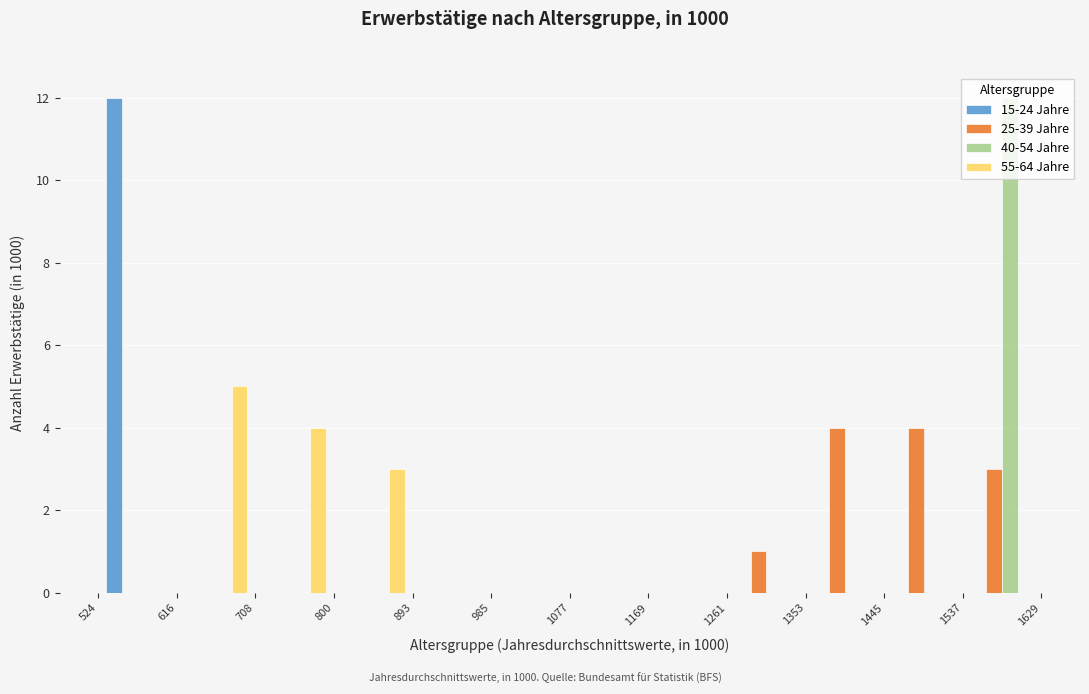

What is the height of the 40-54 Jahre bar covering 1537 to 1629 on the x-axis? The values are not printed on the chart, so give them approximately, as read against the axis.

12